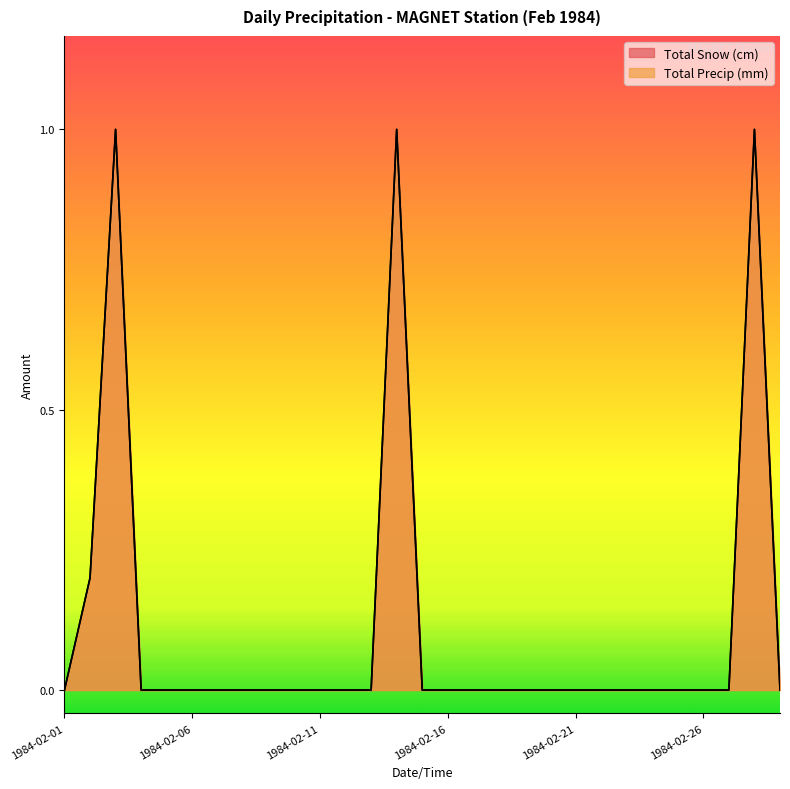

True or false: Total Snow (cm) has a value of 0.0 at 1984-02-13.

True